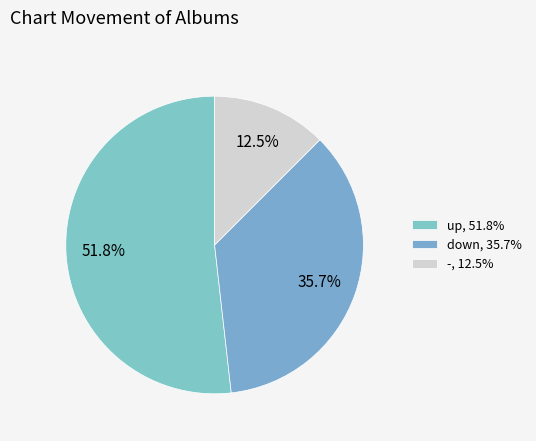

To the nearest percent, what portion does down represent?

36%